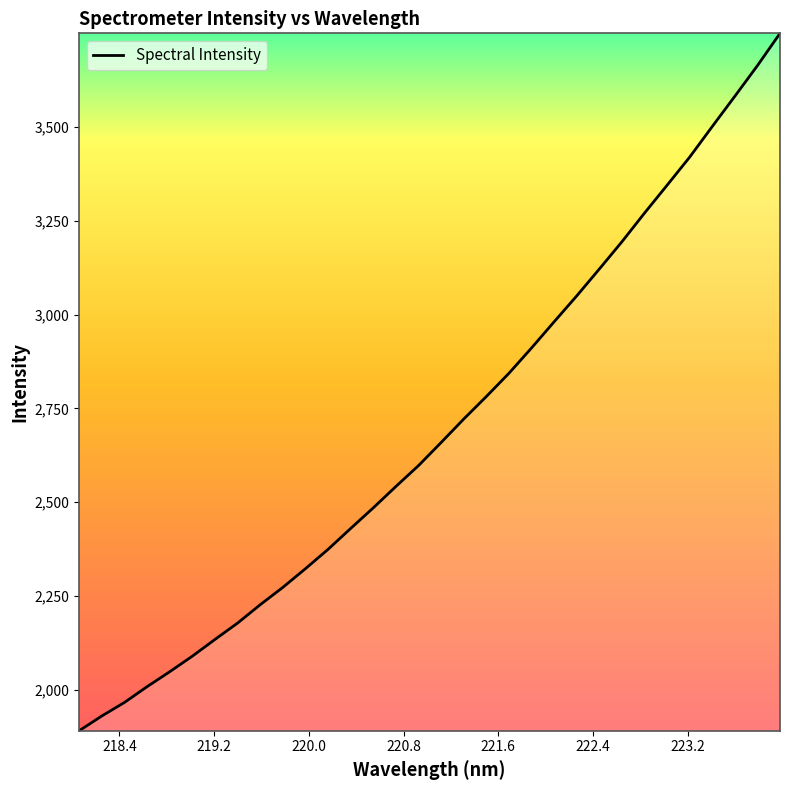

What is the minimum value shown in the chart?

1890.8